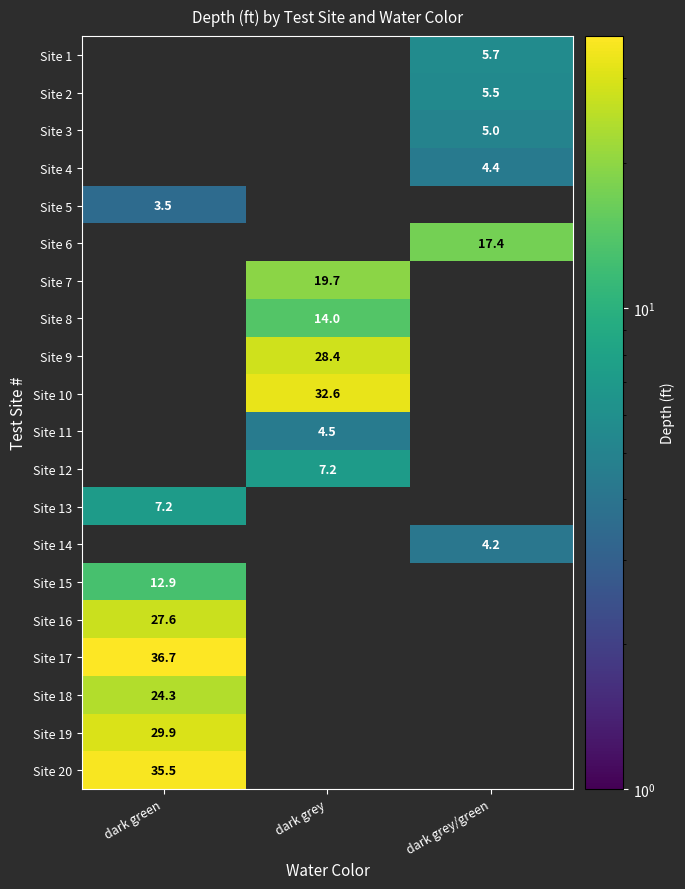

Is it true that Site 10 equals 9.1 at dark grey?

False